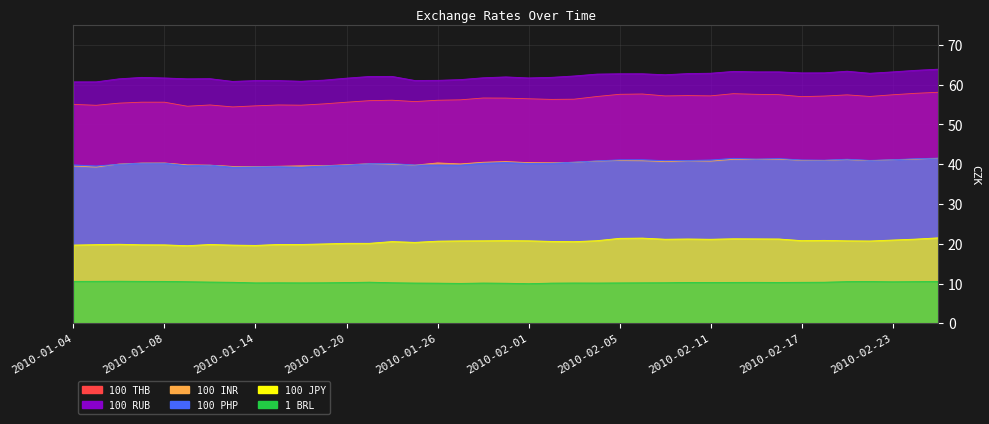

Reading left to right, transcribe all the data shown in this chart.

100 THB: 2010-01-04=55.0	2010-01-05=54.8	2010-01-06=55.3	2010-01-07=55.6	2010-01-08=55.6	2010-01-11=54.6	2010-01-12=54.9	2010-01-13=54.4	2010-01-14=54.7	2010-01-15=54.9	2010-01-18=54.8	2010-01-19=55.2	2010-01-20=55.6	2010-01-21=56.0	2010-01-22=56.1	2010-01-25=55.7	2010-01-26=56.1	2010-01-27=56.2	2010-01-28=56.6	2010-01-29=56.6	2010-02-01=56.4	2010-02-02=56.3	2010-02-03=56.3	2010-02-04=57.0	2010-02-05=57.6	2010-02-08=57.6	2010-02-09=57.2	2010-02-10=57.2	2010-02-11=57.2	2010-02-12=57.7	2010-02-15=57.6	2010-02-16=57.5	2010-02-17=57.0	2010-02-18=57.1	2010-02-19=57.4	2010-02-22=57.0	2010-02-23=57.4	2010-02-24=57.8	2010-02-25=58.1
100 PHP: 2010-01-04=39.8	2010-01-05=39.6	2010-01-06=40.0	2010-01-07=40.3	2010-01-08=40.3	2010-01-11=39.6	2010-01-12=39.8	2010-01-13=39.2	2010-01-14=39.3	2010-01-15=39.4	2010-01-18=39.3	2010-01-19=39.5	2010-01-20=39.8	2010-01-21=40.1	2010-01-22=40.2	2010-01-25=39.8	2010-01-26=39.8	2010-01-27=39.8	2010-01-28=40.2	2010-01-29=40.4	2010-02-01=40.2	2010-02-02=40.2	2010-02-03=40.5	2010-02-04=40.8	2010-02-05=41.1	2010-02-08=41.1	2010-02-09=40.9	2010-02-10=40.9	2010-02-11=41.1	2010-02-12=41.5	2010-02-15=41.3	2010-02-16=41.4	2010-02-17=41.1	2010-02-18=41.0	2010-02-19=41.3	2010-02-22=41.0	2010-02-23=41.1	2010-02-24=41.4	2010-02-25=41.5
100 RUB: 2010-01-04=60.7	2010-01-05=60.7	2010-01-06=61.5	2010-01-07=61.8	2010-01-08=61.7	2010-01-11=61.5	2010-01-12=61.5	2010-01-13=60.8	2010-01-14=61.0	2010-01-15=61.0	2010-01-18=60.8	2010-01-19=61.1	2010-01-20=61.6	2010-01-21=62.0	2010-01-22=62.1	2010-01-25=61.0	2010-01-26=61.1	2010-01-27=61.3	2010-01-28=61.7	2010-01-29=61.9	2010-02-01=61.7	2010-02-02=61.8	2010-02-03=62.2	2010-02-04=62.6	2010-02-05=62.7	2010-02-08=62.7	2010-02-09=62.5	2010-02-10=62.8	2010-02-11=62.9	2010-02-12=63.3	2010-02-15=63.2	2010-02-16=63.2	2010-02-17=62.9	2010-02-18=63.0	2010-02-19=63.4	2010-02-22=62.9	2010-02-23=63.2	2010-02-24=63.6	2010-02-25=63.9
1 BRL: 2010-01-04=10.6	2010-01-05=10.6	2010-01-06=10.6	2010-01-07=10.6	2010-01-08=10.5	2010-01-11=10.5	2010-01-12=10.4	2010-01-13=10.3	2010-01-14=10.2	2010-01-15=10.2	2010-01-18=10.2	2010-01-19=10.2	2010-01-20=10.3	2010-01-21=10.4	2010-01-22=10.2	2010-01-25=10.1	2010-01-26=10.1	2010-01-27=10.0	2010-01-28=10.1	2010-01-29=10.1	2010-02-01=10.0	2010-02-02=10.1	2010-02-03=10.1	2010-02-04=10.1	2010-02-05=10.2	2010-02-08=10.2	2010-02-09=10.2	2010-02-10=10.3	2010-02-11=10.3	2010-02-12=10.3	2010-02-15=10.3	2010-02-16=10.3	2010-02-17=10.3	2010-02-18=10.3	2010-02-19=10.5	2010-02-22=10.5	2010-02-23=10.4	2010-02-24=10.5	2010-02-25=10.5
100 INR: 2010-01-04=39.5	2010-01-05=39.3	2010-01-06=40.0	2010-01-07=40.3	2010-01-08=40.3	2010-01-11=39.8	2010-01-12=39.8	2010-01-13=39.4	2010-01-14=39.4	2010-01-15=39.5	2010-01-18=39.6	2010-01-19=39.6	2010-01-20=39.9	2010-01-21=40.1	2010-01-22=40.0	2010-01-25=39.8	2010-01-26=40.3	2010-01-27=40.1	2010-01-28=40.5	2010-01-29=40.7	2010-02-01=40.4	2010-02-02=40.4	2010-02-03=40.5	2010-02-04=40.8	2010-02-05=40.9	2010-02-08=40.9	2010-02-09=40.6	2010-02-10=40.8	2010-02-11=40.8	2010-02-12=41.2	2010-02-15=41.2	2010-02-16=41.3	2010-02-17=41.0	2010-02-18=41.0	2010-02-19=41.1	2010-02-22=40.9	2010-02-23=41.1	2010-02-24=41.3	2010-02-25=41.5
100 JPY: 2010-01-04=19.7	2010-01-05=19.8	2010-01-06=19.9	2010-01-07=19.8	2010-01-08=19.7	2010-01-11=19.5	2010-01-12=19.8	2010-01-13=19.7	2010-01-14=19.6	2010-01-15=19.8	2010-01-18=19.8	2010-01-19=20.0	2010-01-20=20.1	2010-01-21=20.1	2010-01-22=20.6	2010-01-25=20.4	2010-01-26=20.7	2010-01-27=20.7	2010-01-28=20.8	2010-01-29=20.8	2010-02-01=20.8	2010-02-02=20.6	2010-02-03=20.5	2010-02-04=20.8	2010-02-05=21.4	2010-02-08=21.4	2010-02-09=21.1	2010-02-10=21.2	2010-02-11=21.1	2010-02-12=21.3	2010-02-15=21.2	2010-02-16=21.2	2010-02-17=20.8	2010-02-18=20.9	2010-02-19=20.7	2010-02-22=20.7	2010-02-23=20.9	2010-02-24=21.2	2010-02-25=21.5